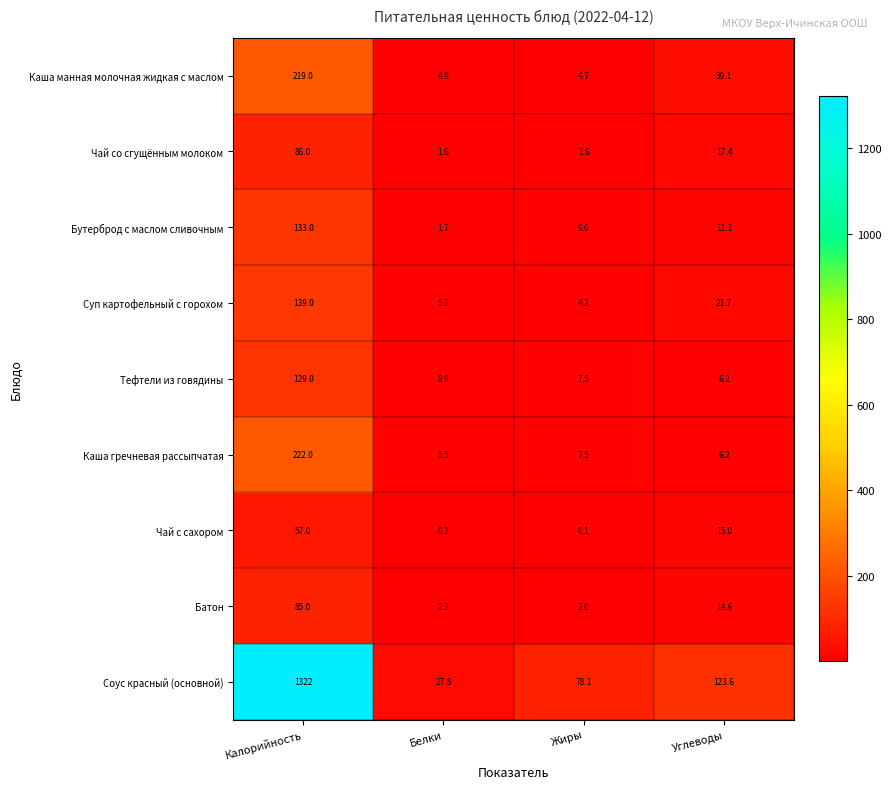

At which label does Каша манная молочная жидкая с маслом reach its peak?

Калорийность